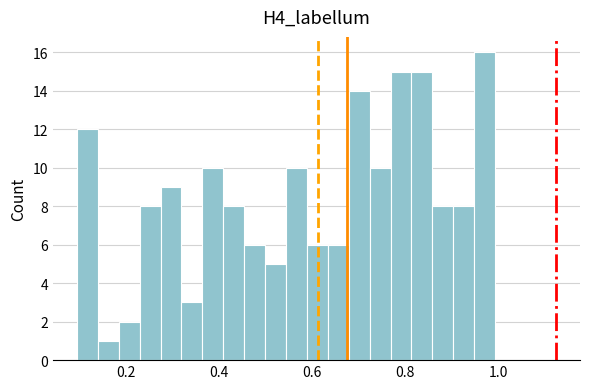

Read against the x-axis, roughly where is the centre of the tallest bar?

0.98